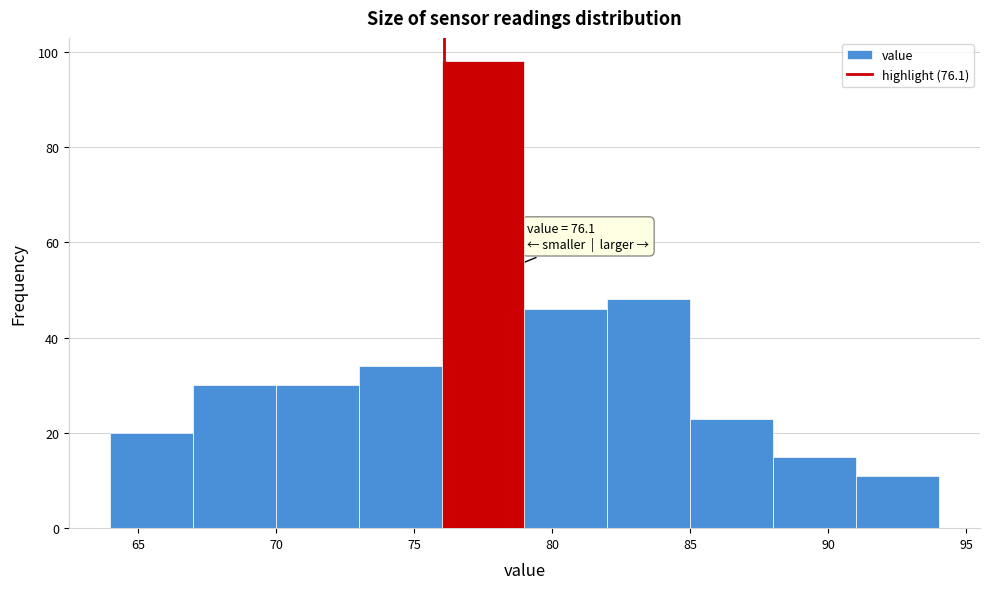

Over which range of the x-axis is the bar tallest?

76 to 79